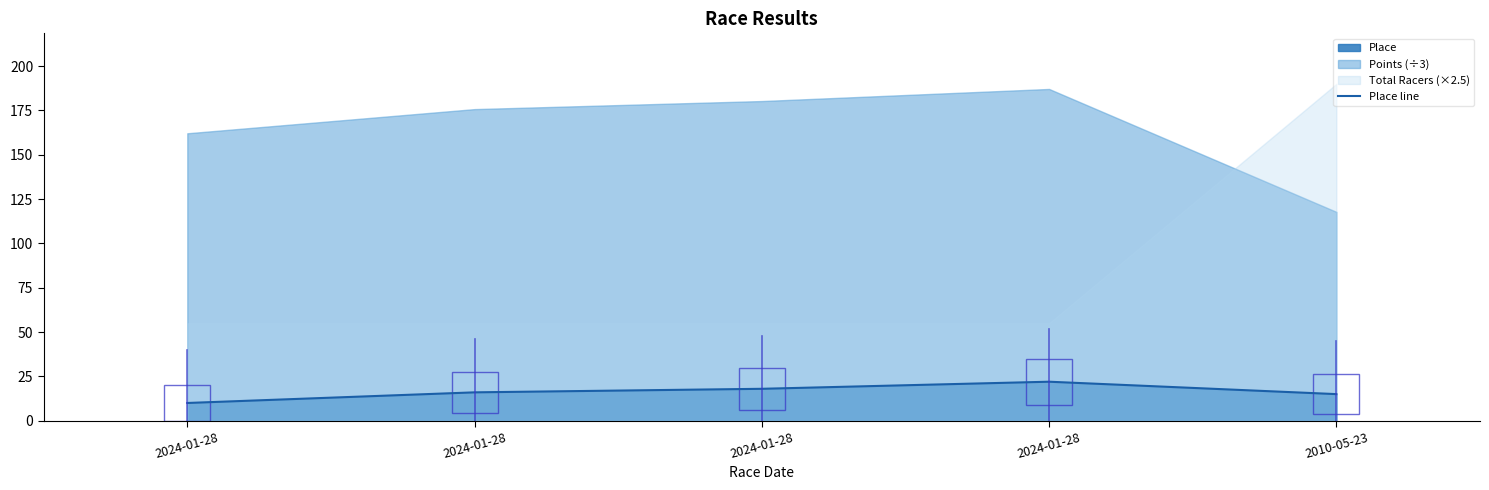

Between 2010-05-23 and 2024-01-28, which is larger?

2024-01-28